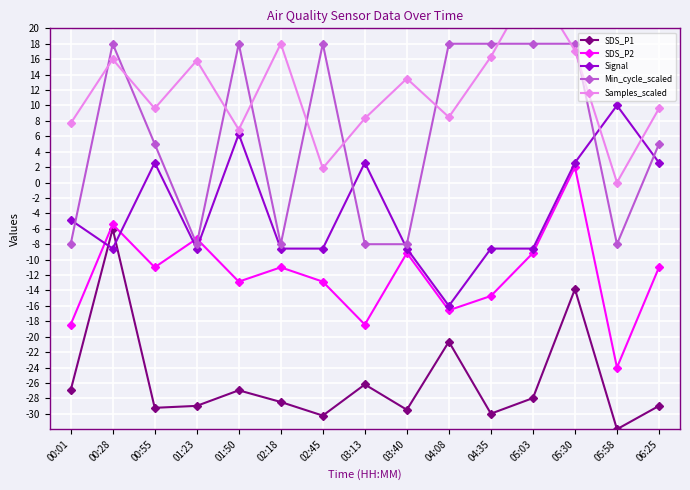

What are all the series names shown in the legend?

SDS_P1, SDS_P2, Signal, Min_cycle_scaled, Samples_scaled